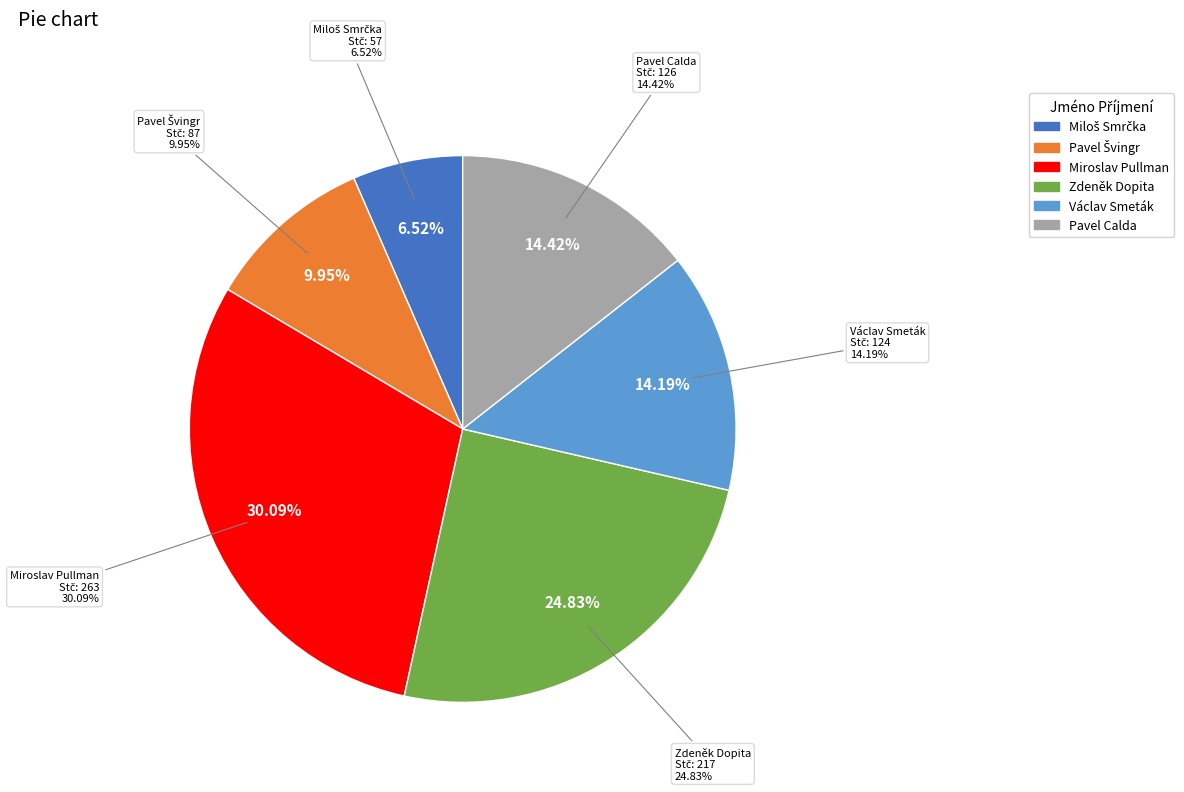

Is Pavel Švingr the majority of the pie?

No